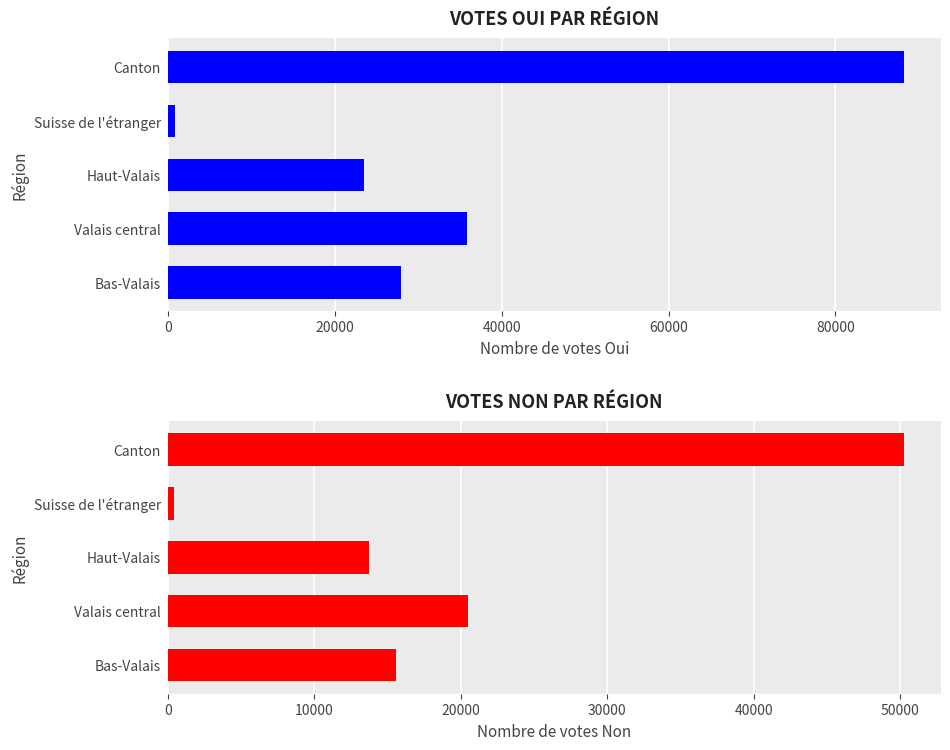

At how many categories does at least one series exceed 70713?

1